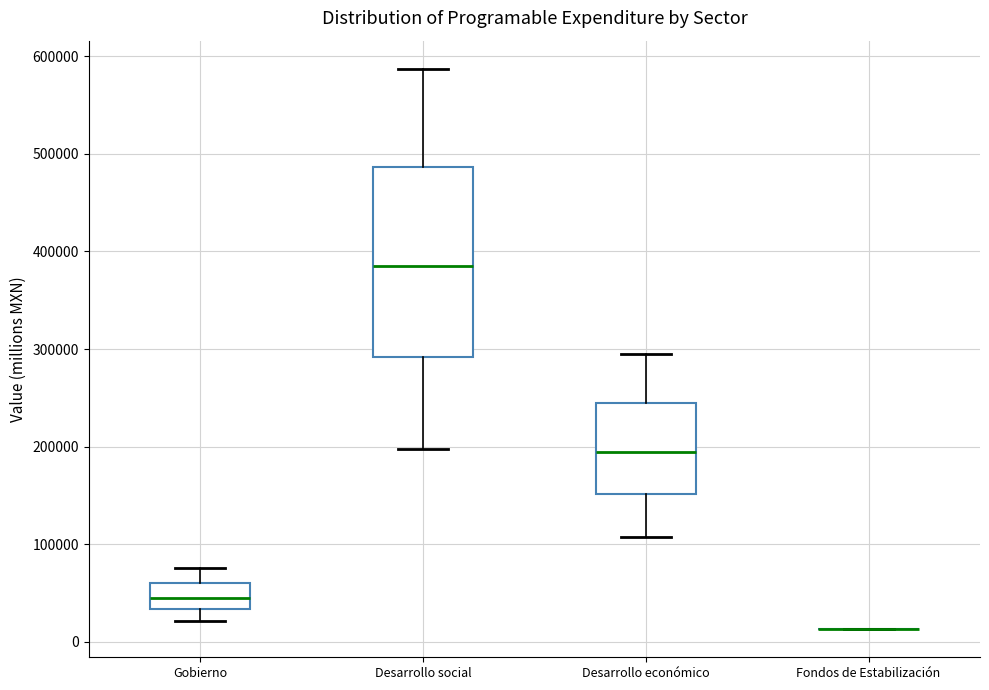

Reading left to right, transcribe this box plot: for each box, give where its median line is, the range the box spans, and where its two whiskers end, as read against the y-axis. The values are not printed on the chart, so give them approximately, as read against the axis.

Gobierno: median 50000, box 30000 to 60000, whiskers 20000 to 80000
Desarrollo social: median 390000, box 290000 to 490000, whiskers 200000 to 590000
Desarrollo económico: median 190000, box 150000 to 240000, whiskers 110000 to 290000
Fondos de Estabilización: box collapsed to a line at 10000, whiskers 10000 to 10000